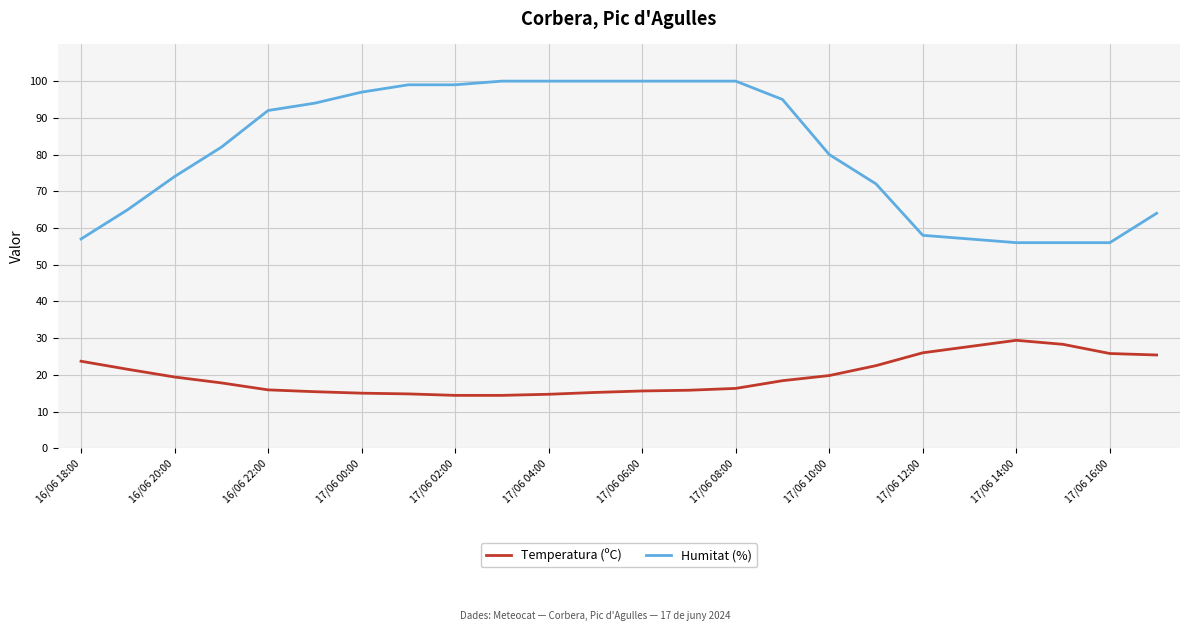

Count the number of categories in the chart.

24